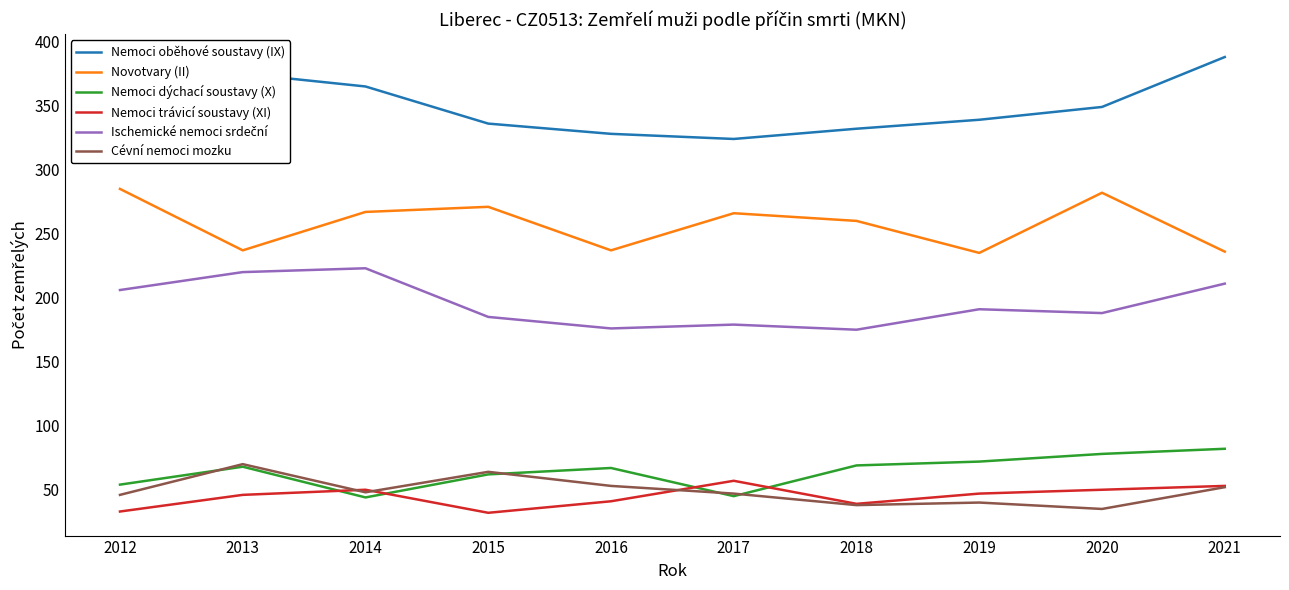

True or false: Novotvary (II) and Nemoci dýchací soustavy (X) cross at least once.

False